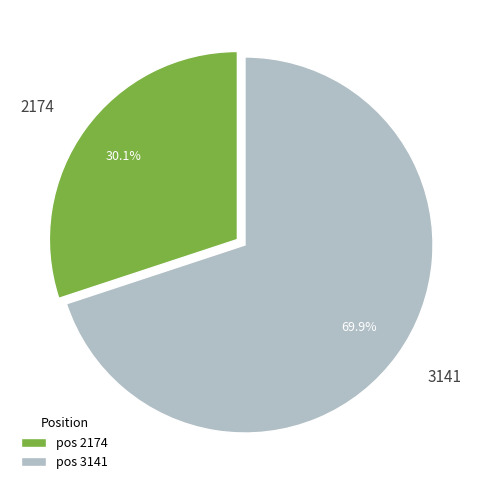

Which slice represents more than half of the pie?

3141